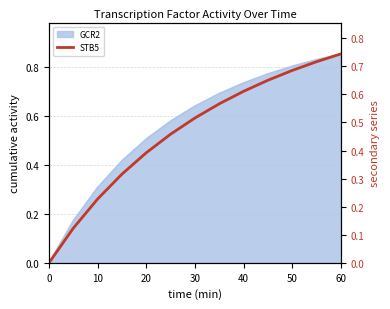

Reading left to right, transcribe all the data shown in this chart.

0.0	0.1	0.2	0.3	0.4	0.5	0.5	0.6	0.6	0.7	0.7	0.7	0.7